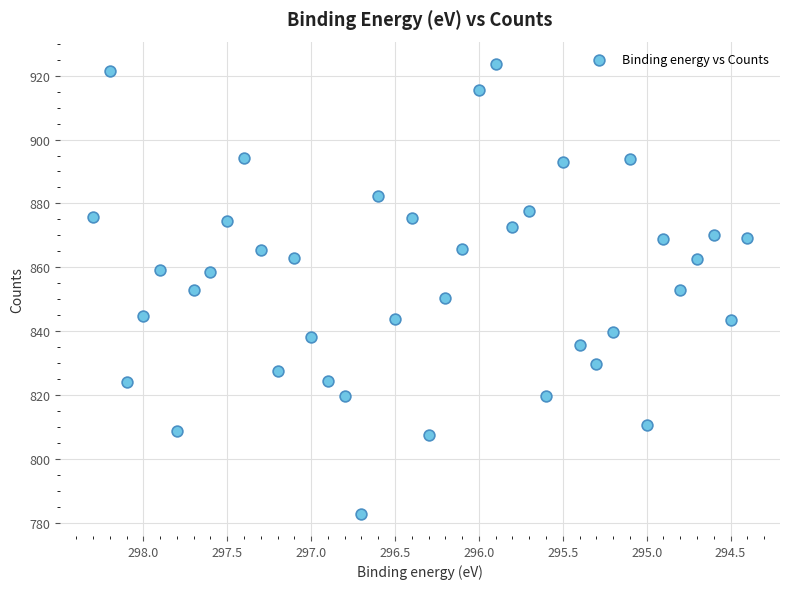

What is the range of X values (max minus min)?

3.9